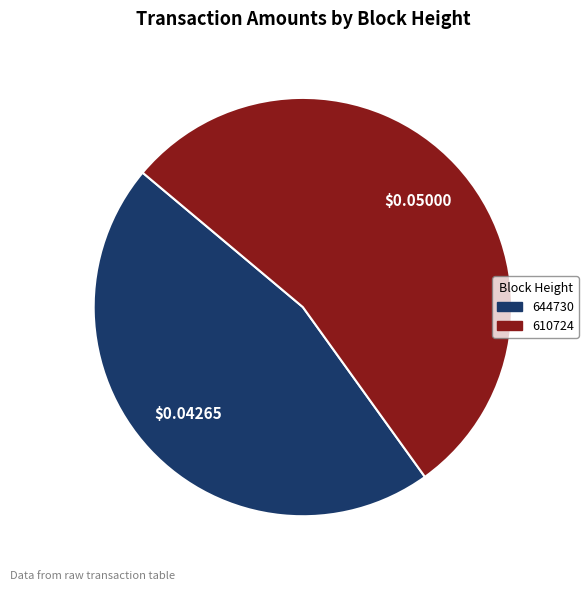

Do 610724 and 644730 together represent more than half of the pie?

Yes